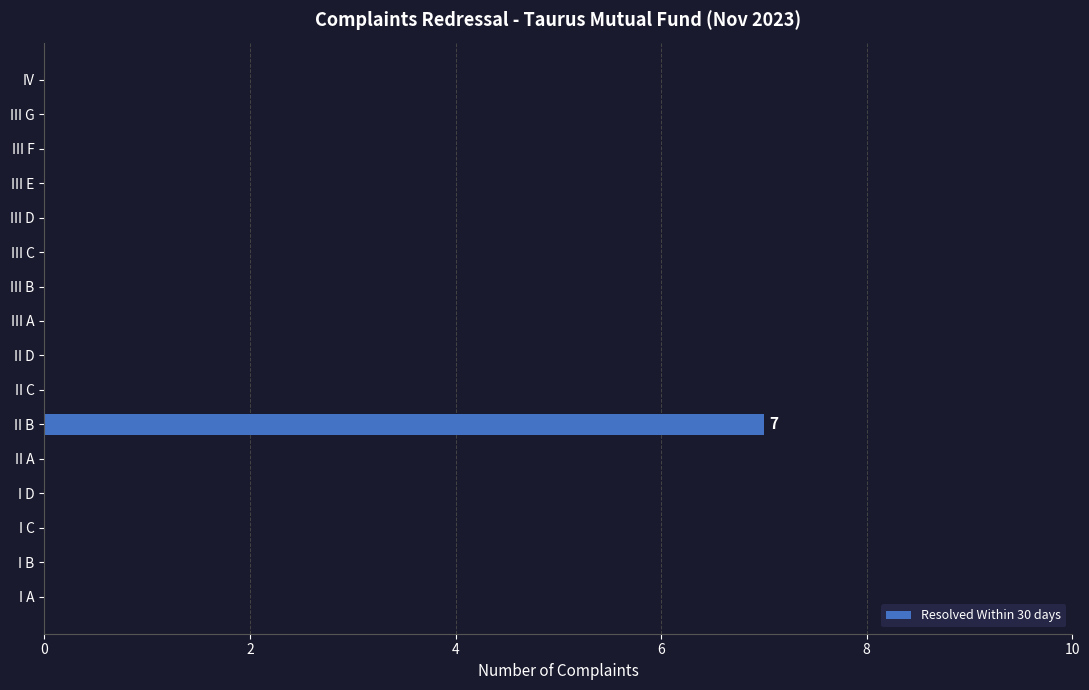

Reading bottom to top, extract all data points from this chart.

I A=0	I B=0	I C=0	I D=0	II A=0	II B=7	II C=0	II D=0	III A=0	III B=0	III C=0	III D=0	III E=0	III F=0	III G=0	IV=0